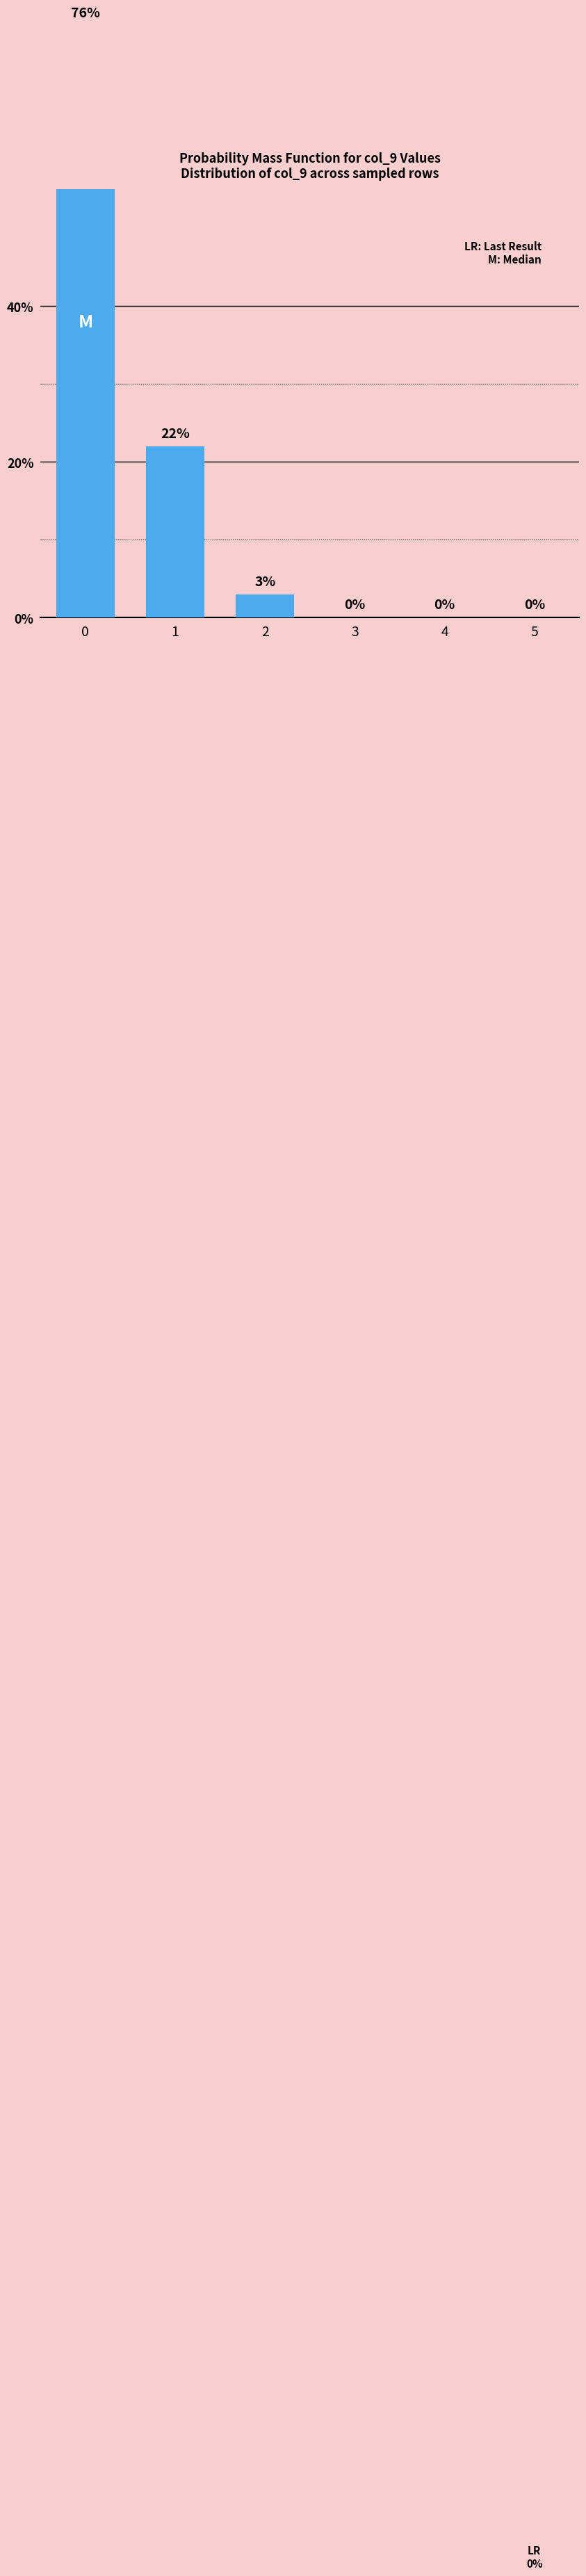

How many values are below 3?

3